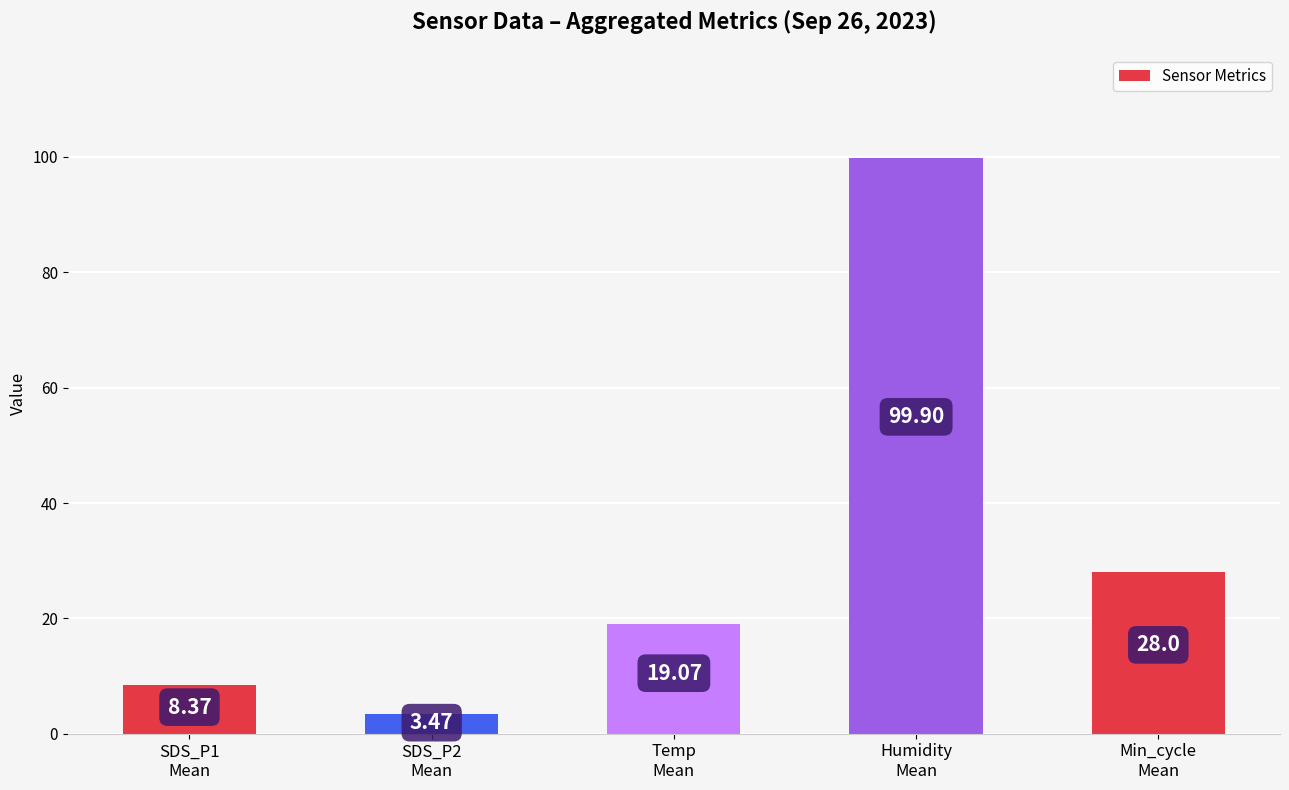

How many bars are there in total?

5